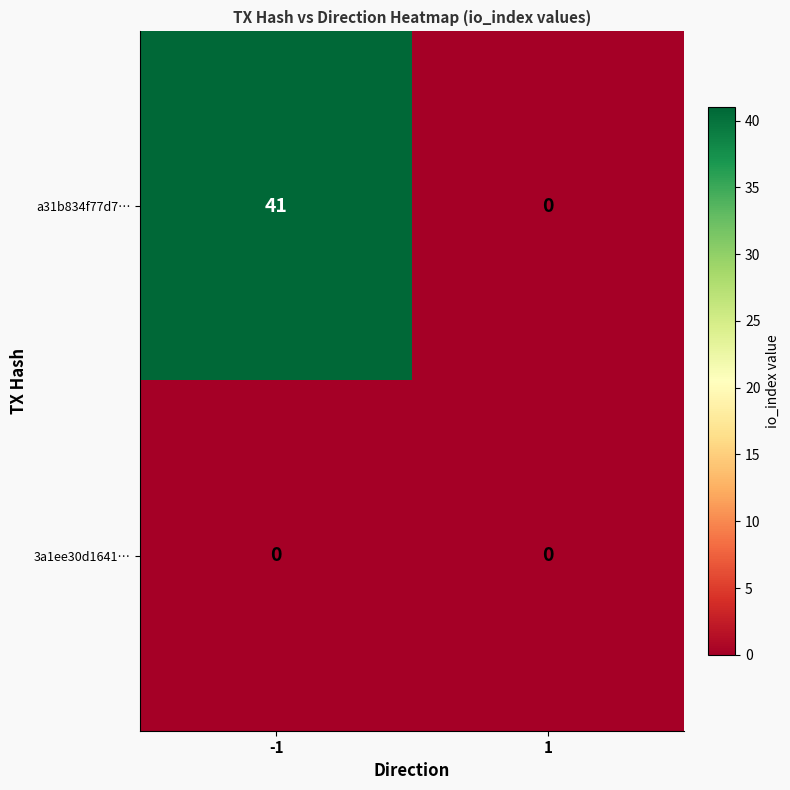

The 3a1ee30d1641… series shows 0 at 1. True or false?

True